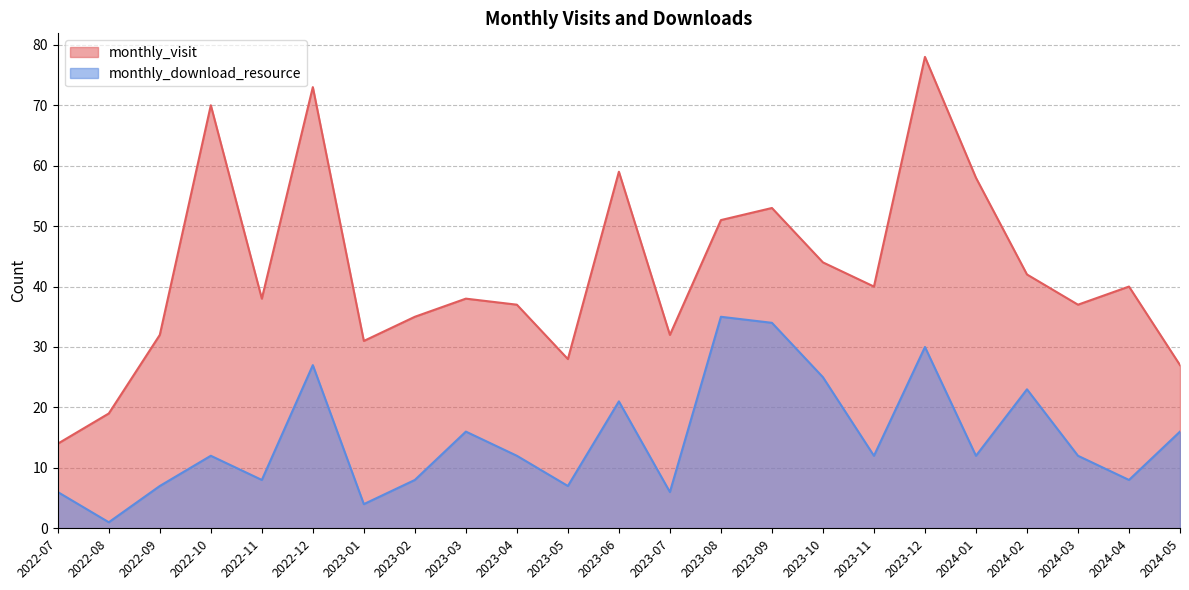

How many interior local valleys does the monthly_visit series have?

6